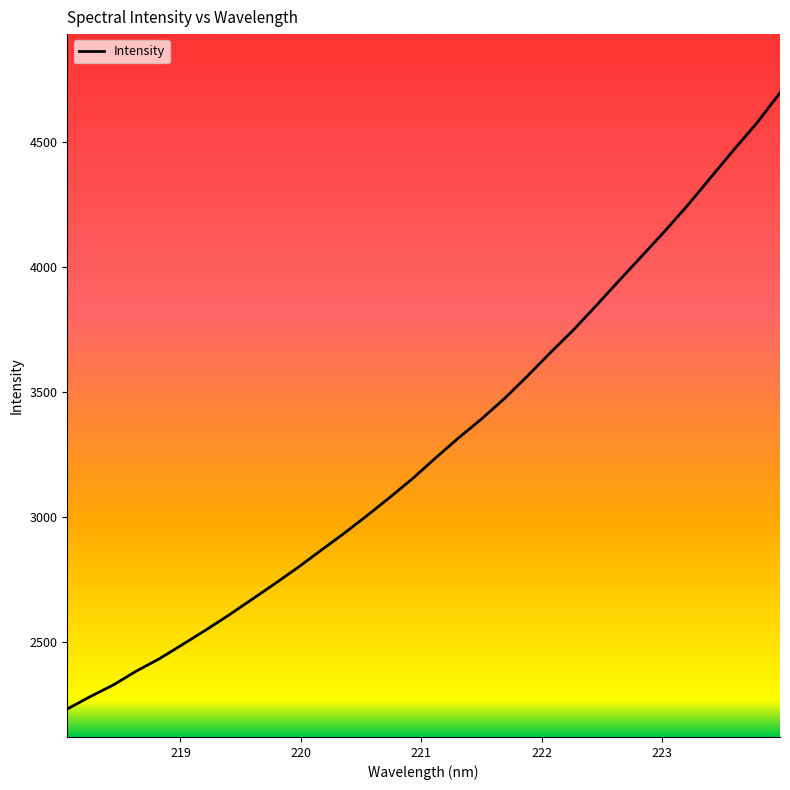

What is the difference between the maximum and minimum values?

2460.5